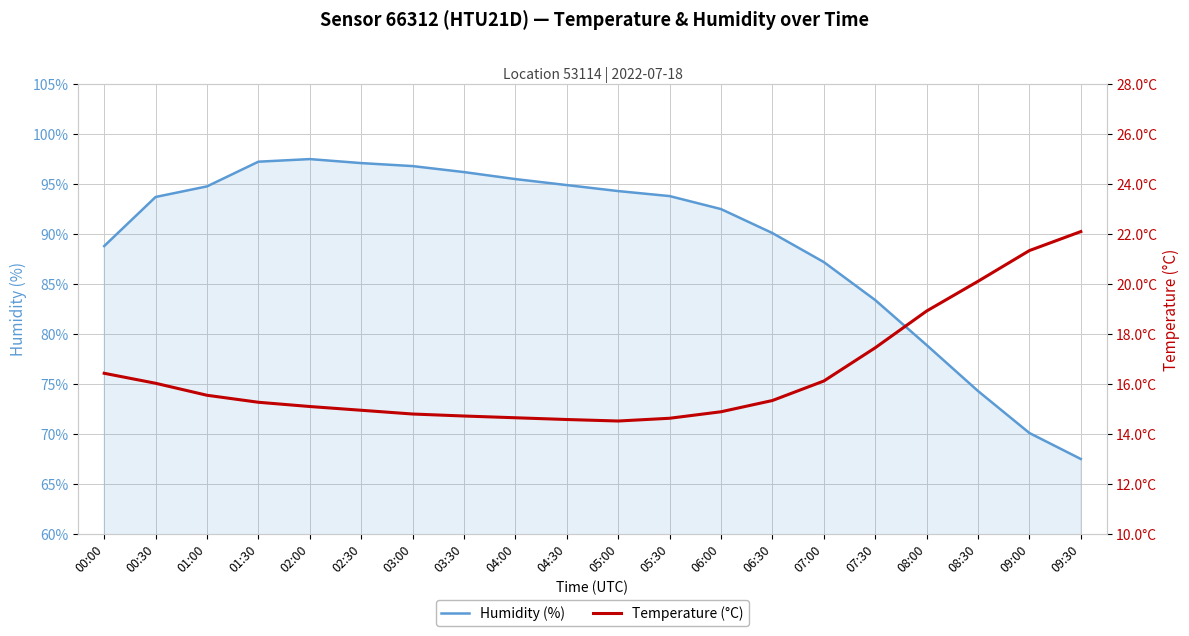

At 08:00, list the series in order from largest to smallest.

humidity, temperature